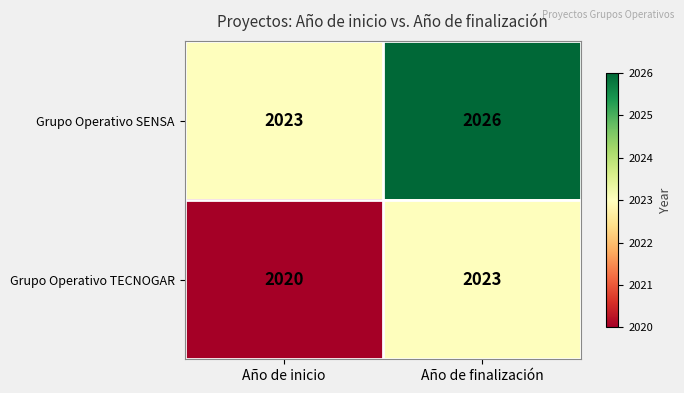

At which category is the sum across all series the highest?

Año de finalización